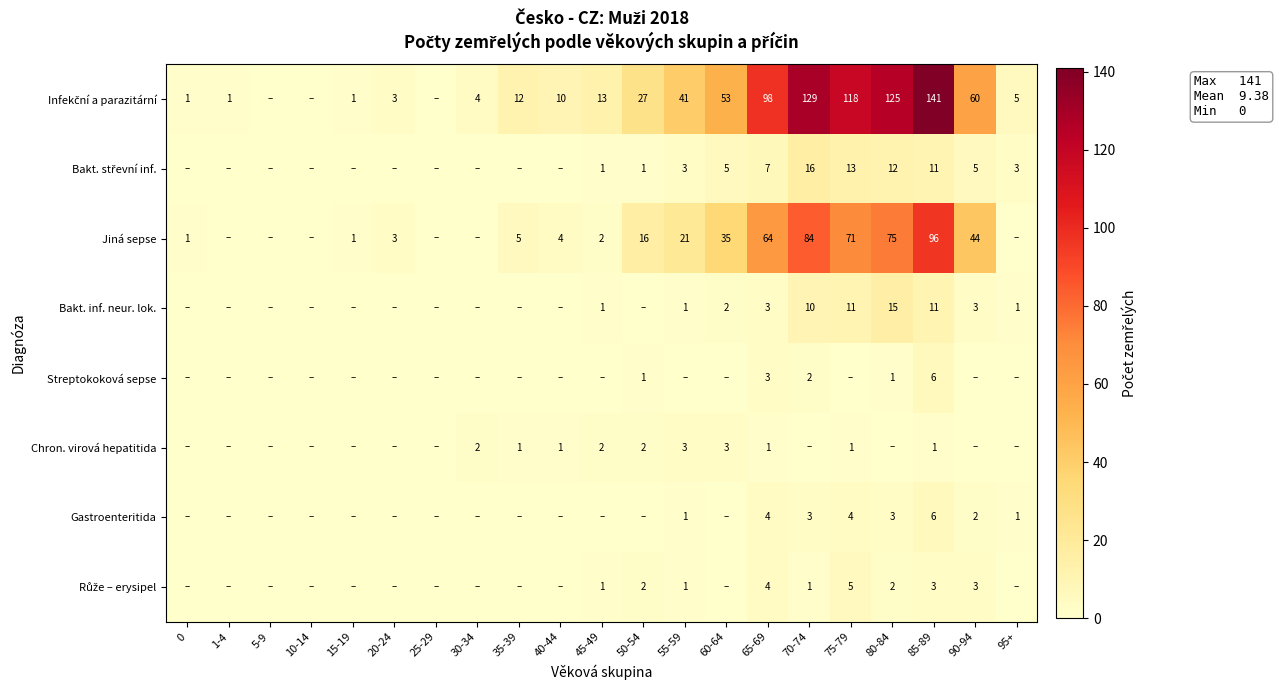

Is it true that Gastroenteritida equals 3 at 80-84?

True